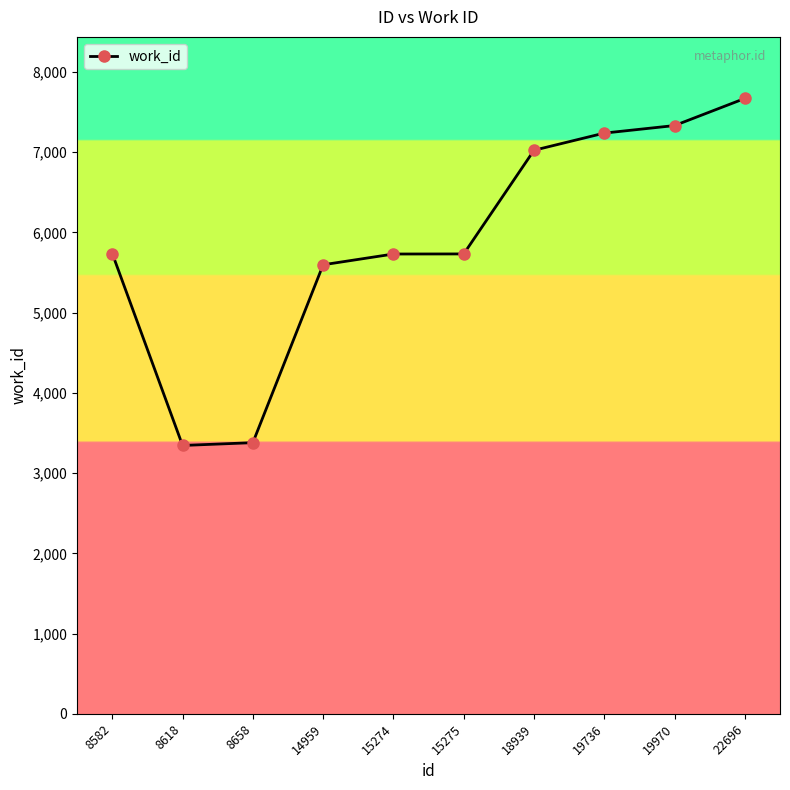

At which category does the chart reach its peak across all series?

22696